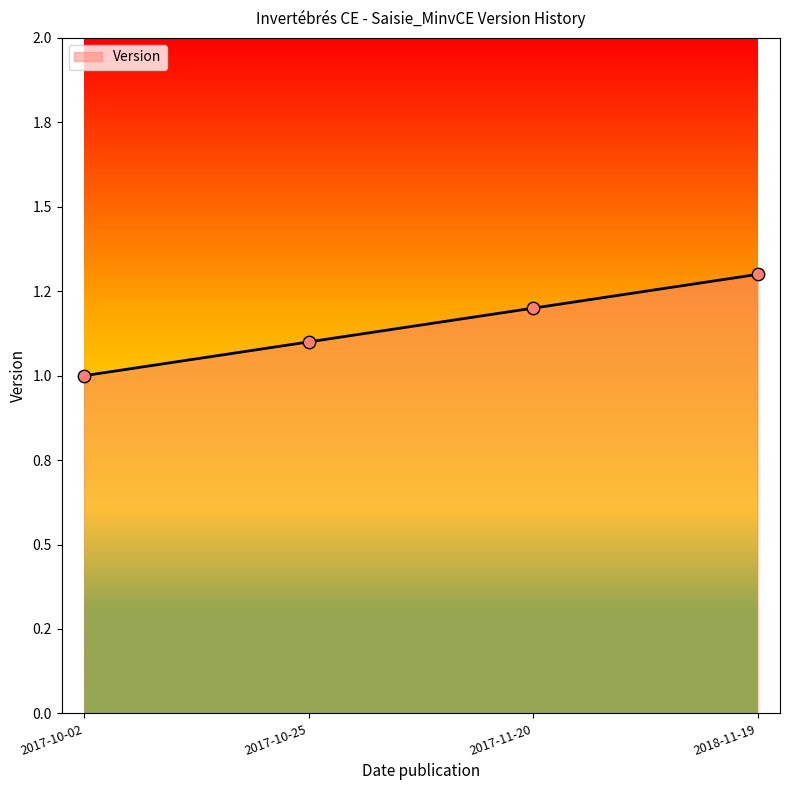

What is the change in value from 2017-10-25 to 2018-11-19?

+0.2